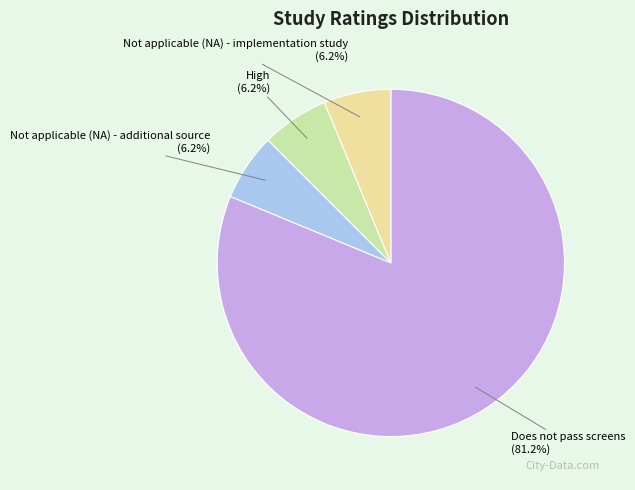

Is there any slice that represents more than half of the pie?

Yes